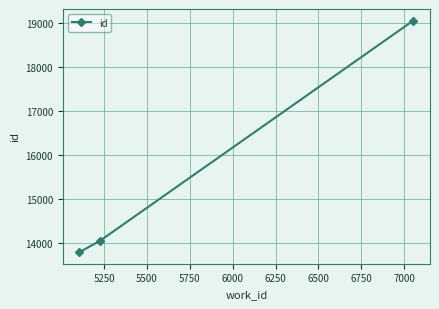

How many lines are shown in the chart?

1